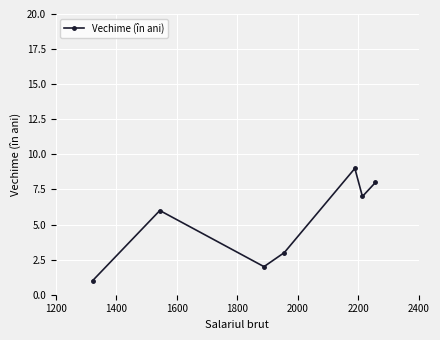

What is the difference between the maximum and minimum values?

8